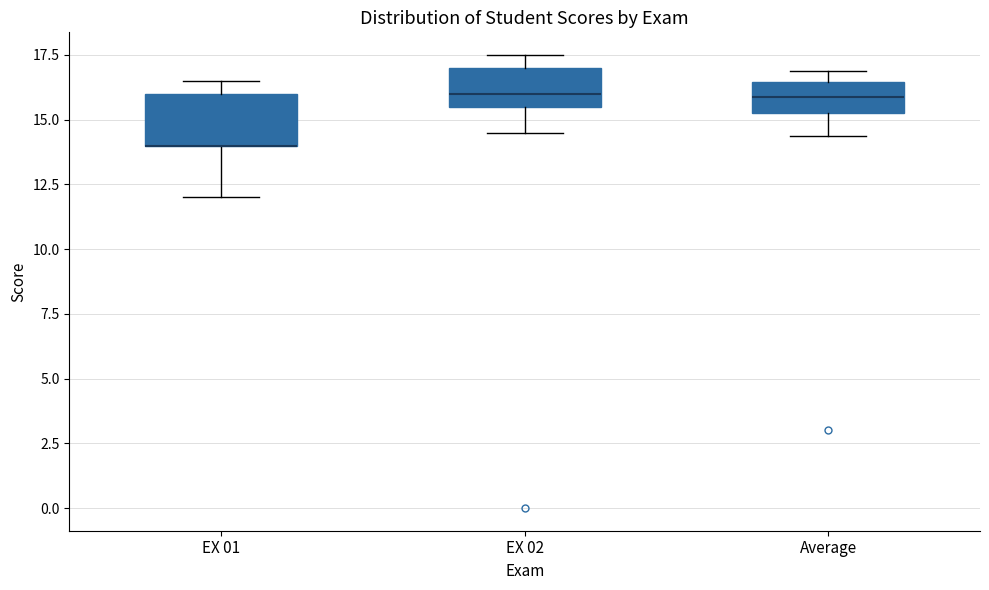

Reading left to right, transcribe this box plot: for each box, give where its median line is, the range the box spans, and where its two whiskers end, as read against the y-axis. The values are not printed on the chart, so give them approximately, as read against the axis.

EX 01: median 14.0 (drawn on the box's lower edge), box 14.0 to 16.0, whiskers 12.0 to 16.5
EX 02: median 16.0, box 15.5 to 17.0, whiskers 14.5 to 17.5
Average: median 16.0, box 15.5 to 16.5, whiskers 14.5 to 17.0